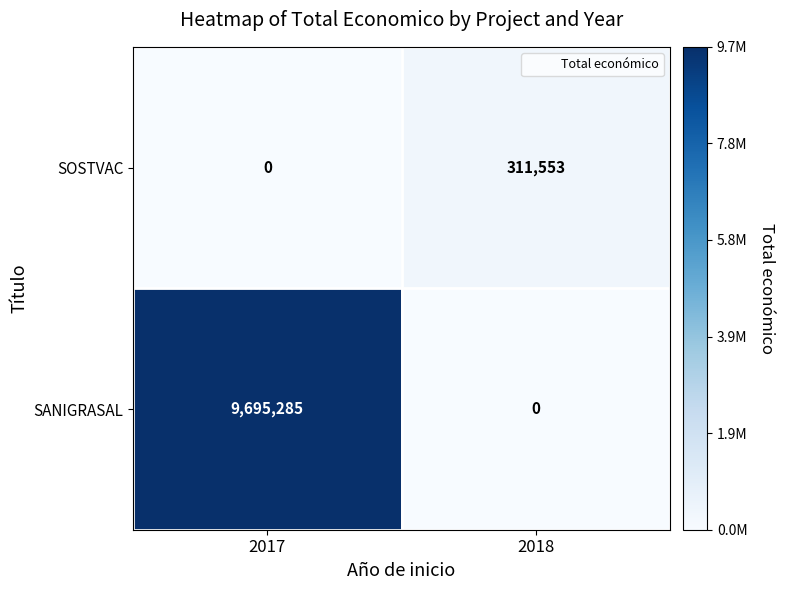

Reading right to left, transcribe all the data shown in this chart.

SOSTVAC: 2018=311553	2017=0
SANIGRASAL: 2018=0	2017=9695285